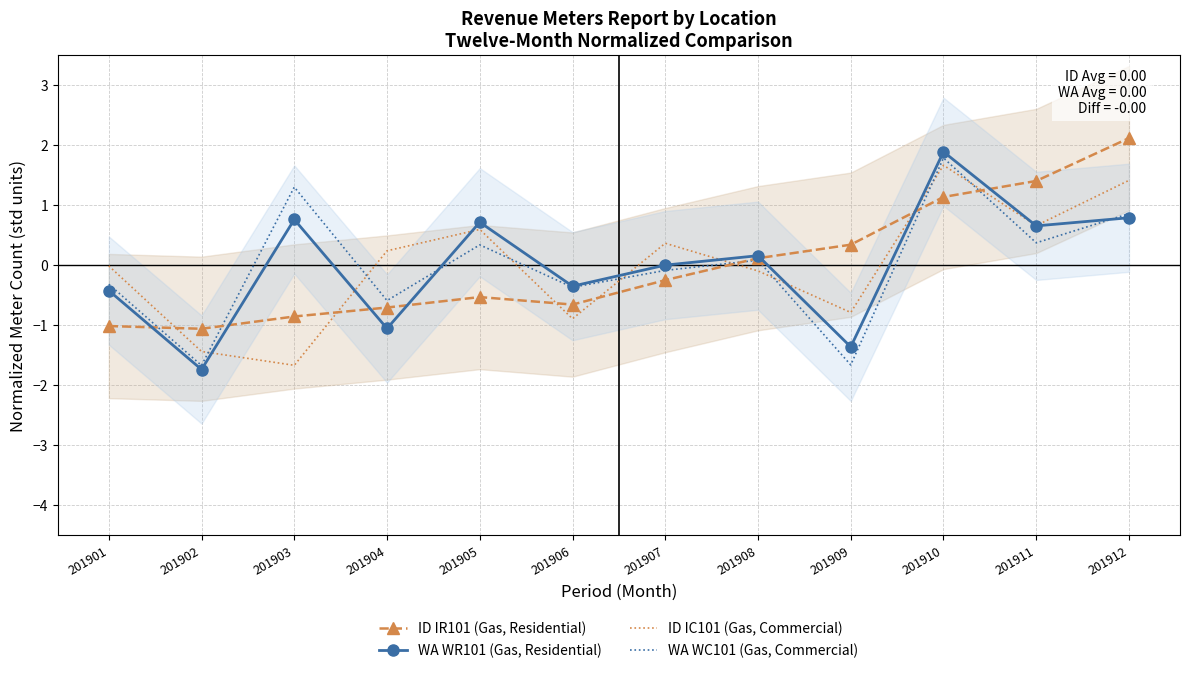

How many lines are shown in the chart?

4